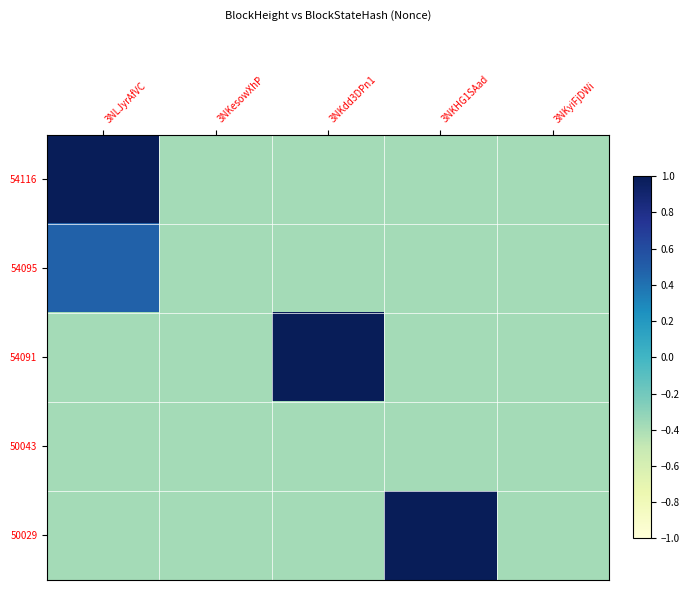

What is the total value across all series at 3NKHG1SAad?

-0.5